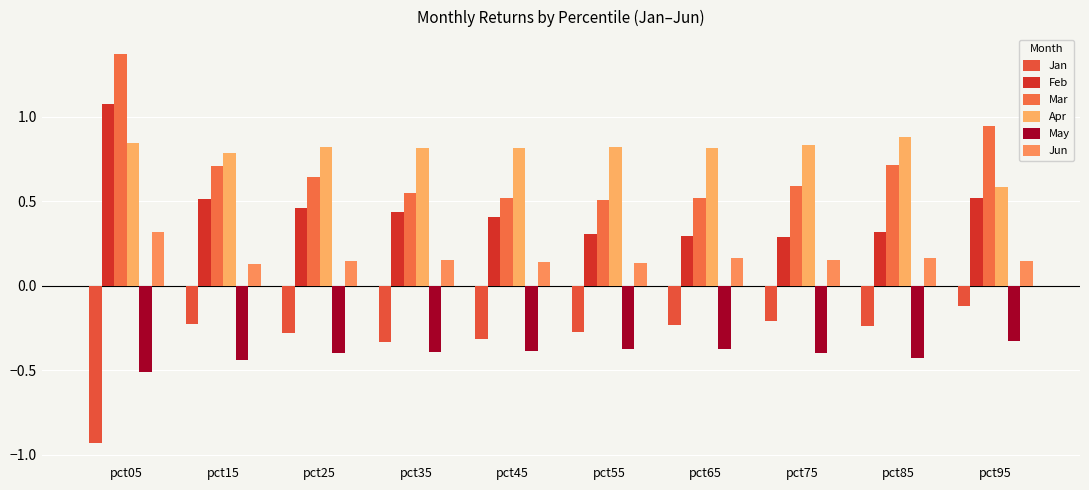

How many groups of bars are there?

10